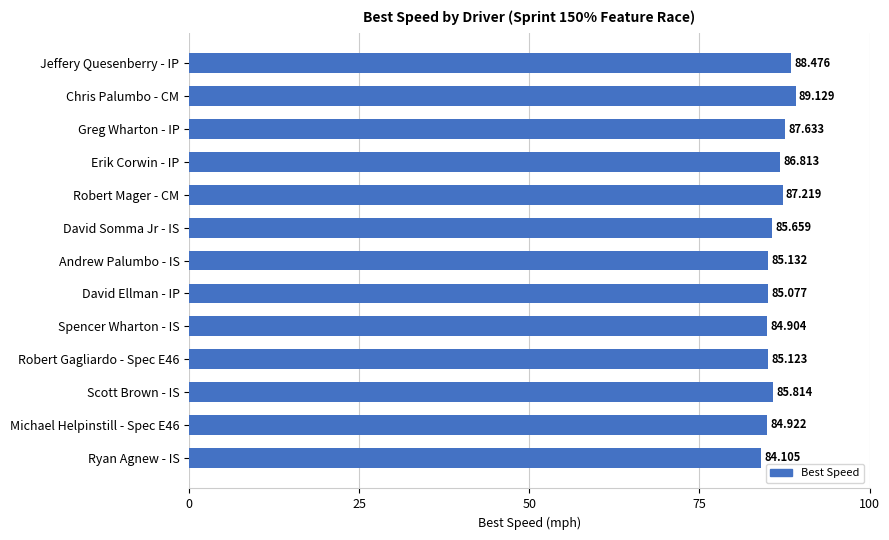

What is the label of the 4th bar from the top?

Erik Corwin - IP